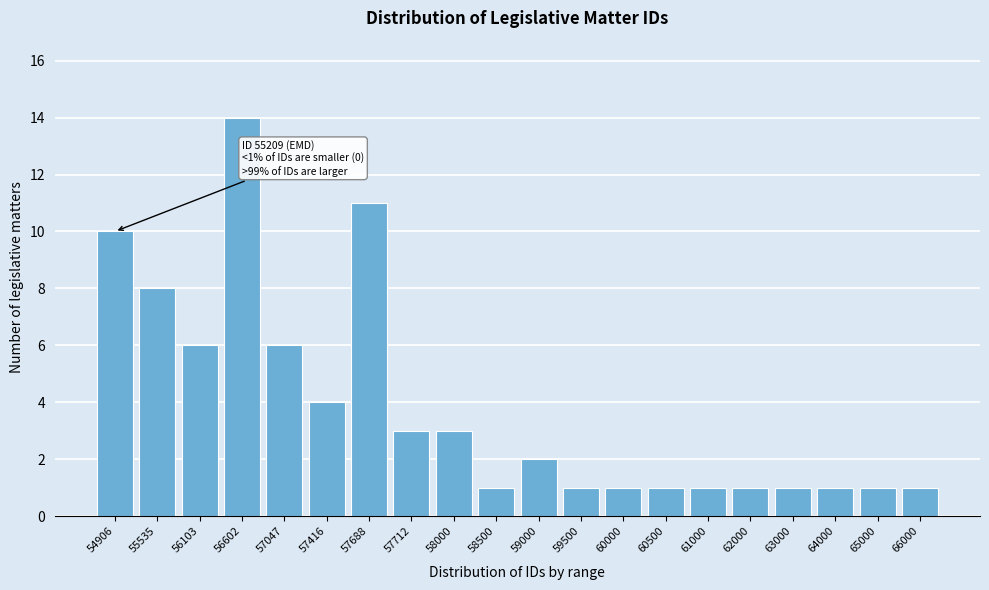

Reading right to left, transcribe all the data shown in this chart.

1	1	1	1	1	1	1	1	1	2	1	3	3	11	4	6	14	6	8	10